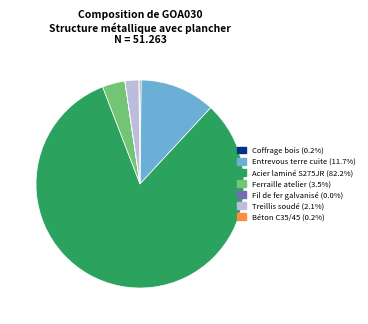

Does any single category account for the majority?

Yes